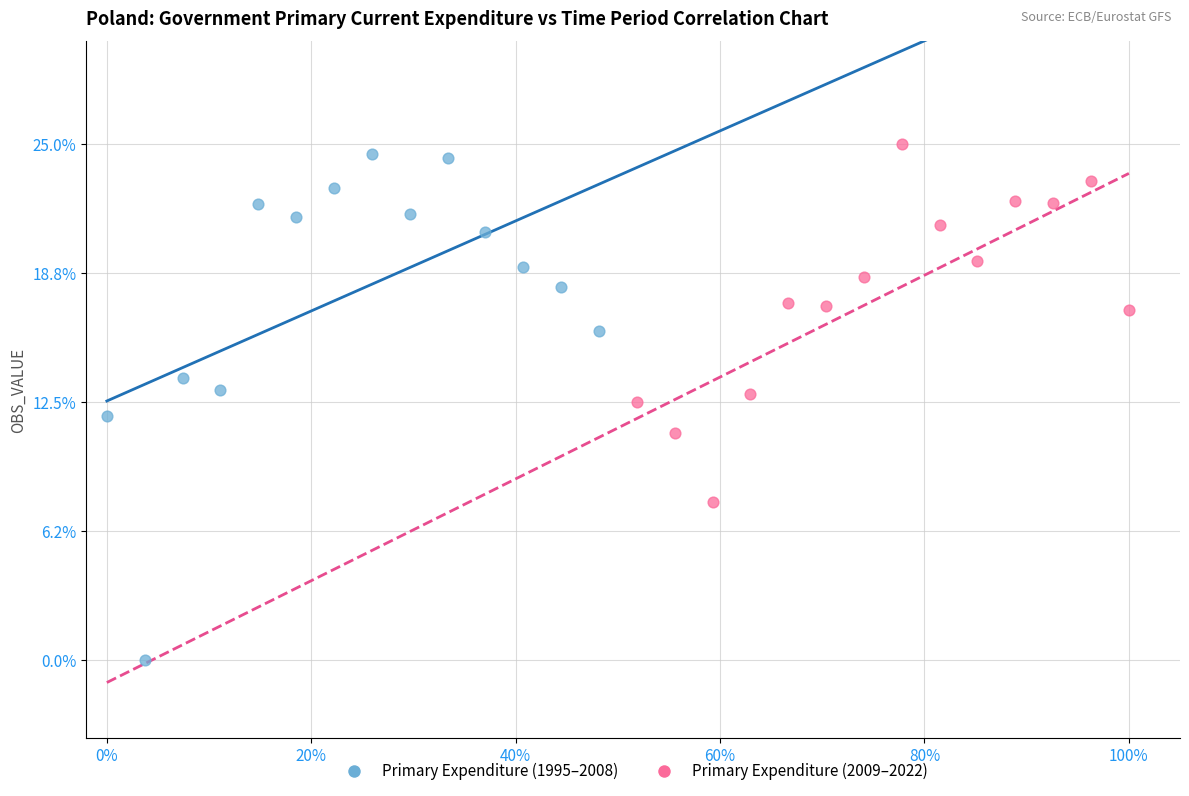

Which series reaches the minimum Y coordinate?

Primary Expenditure (1995–2008)